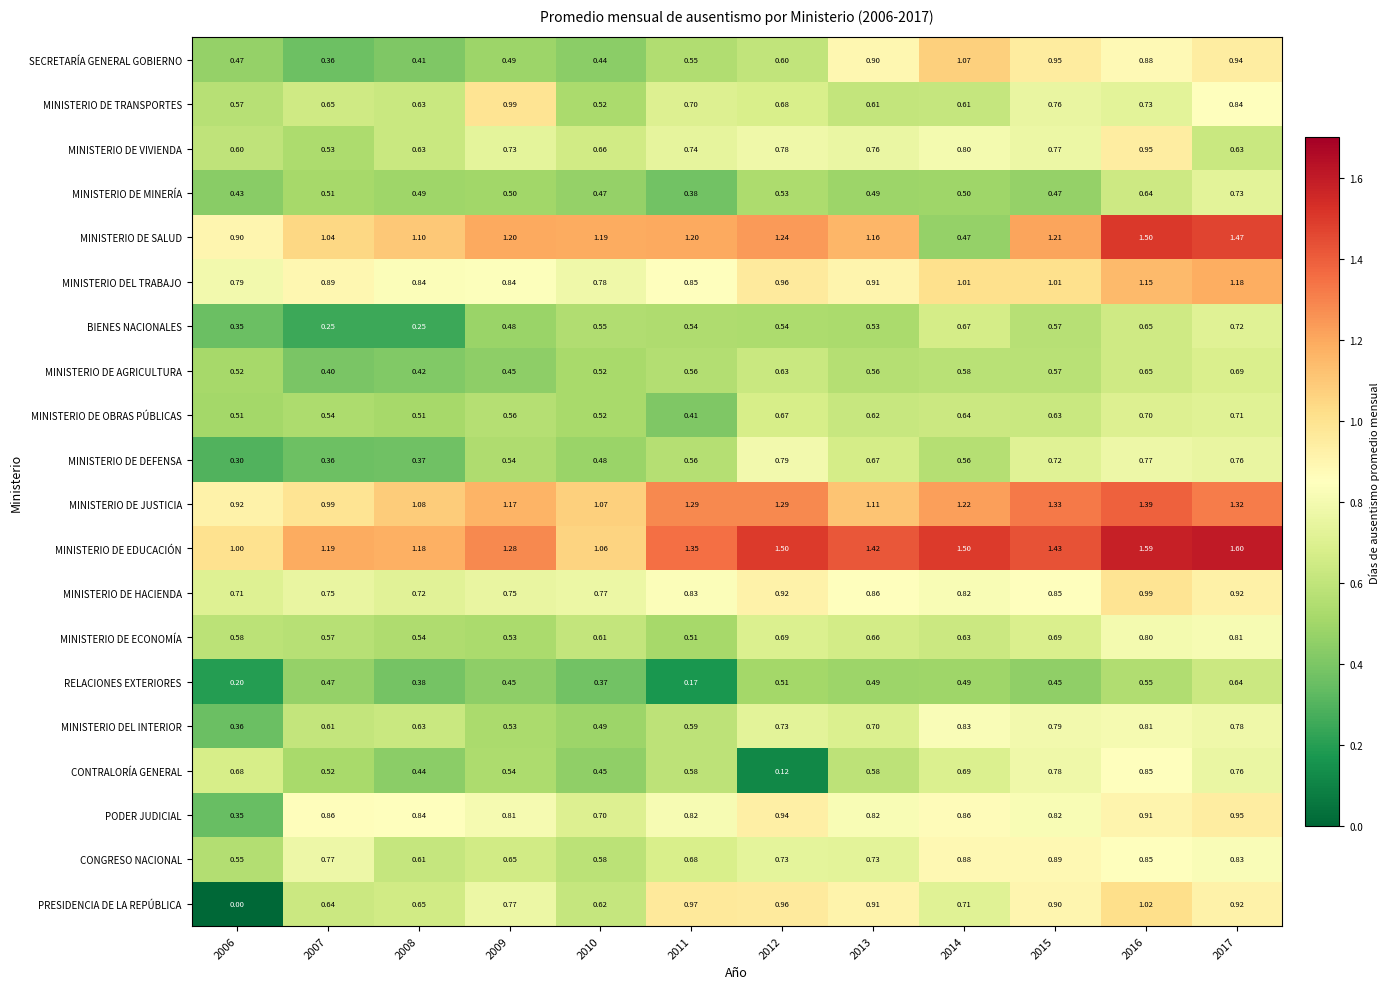

Between 2006 and 2014, which series saw the biggest shift?

PRESIDENCIA DE LA REPÚBLICA